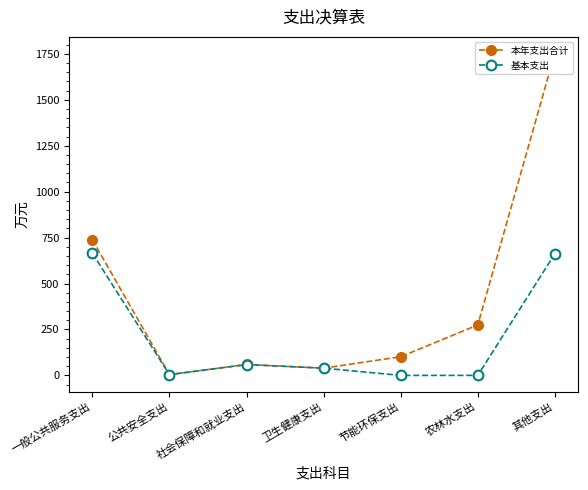

What is the difference between the maximum and minimum values in the 本年支出合计 series?

1750.4